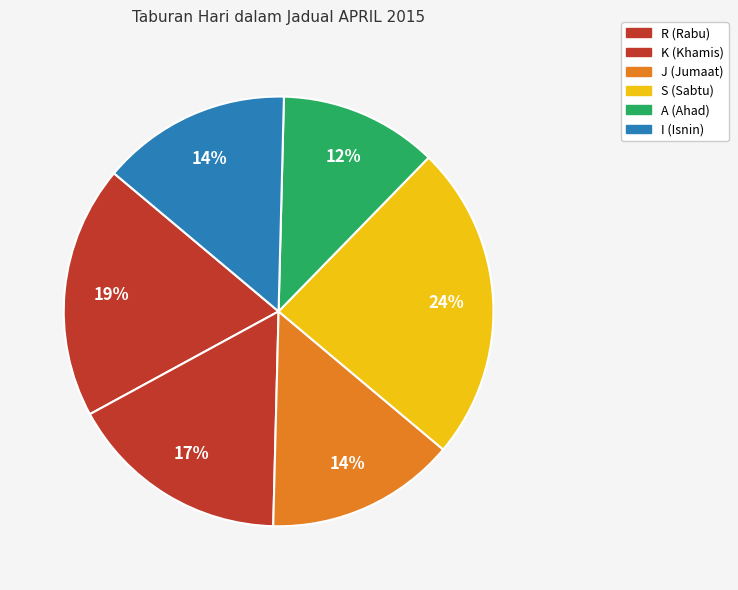

To the nearest percent, what is the difference between the R and I slice percentages?

5%